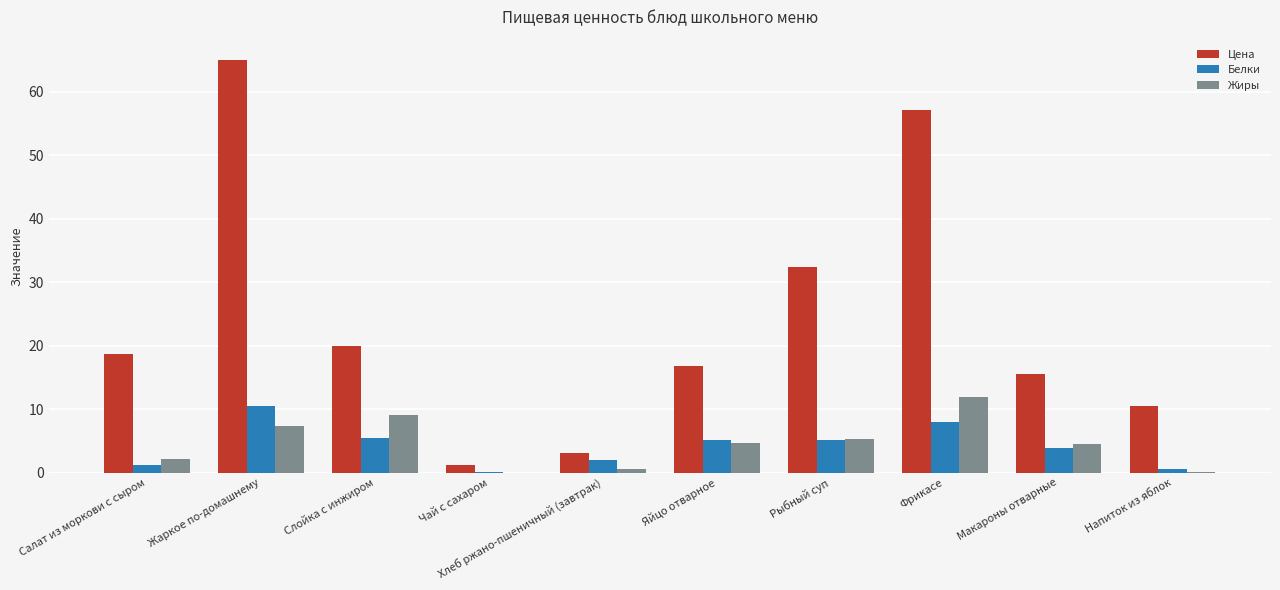

The value of Цена at Напиток из яблок is 10.5. True or false?

True